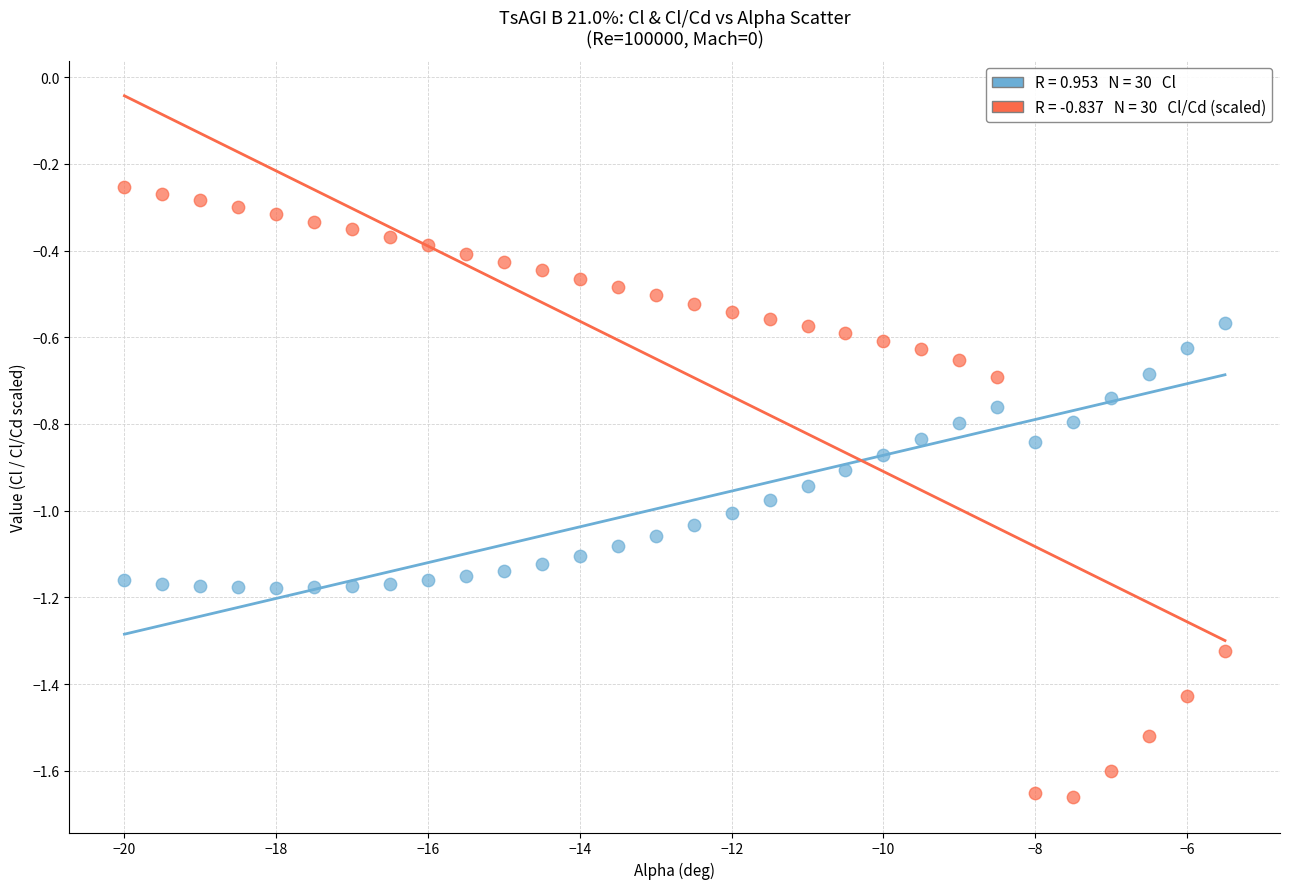

Across all data points, what is the range of X values (max minus min)?

14.5